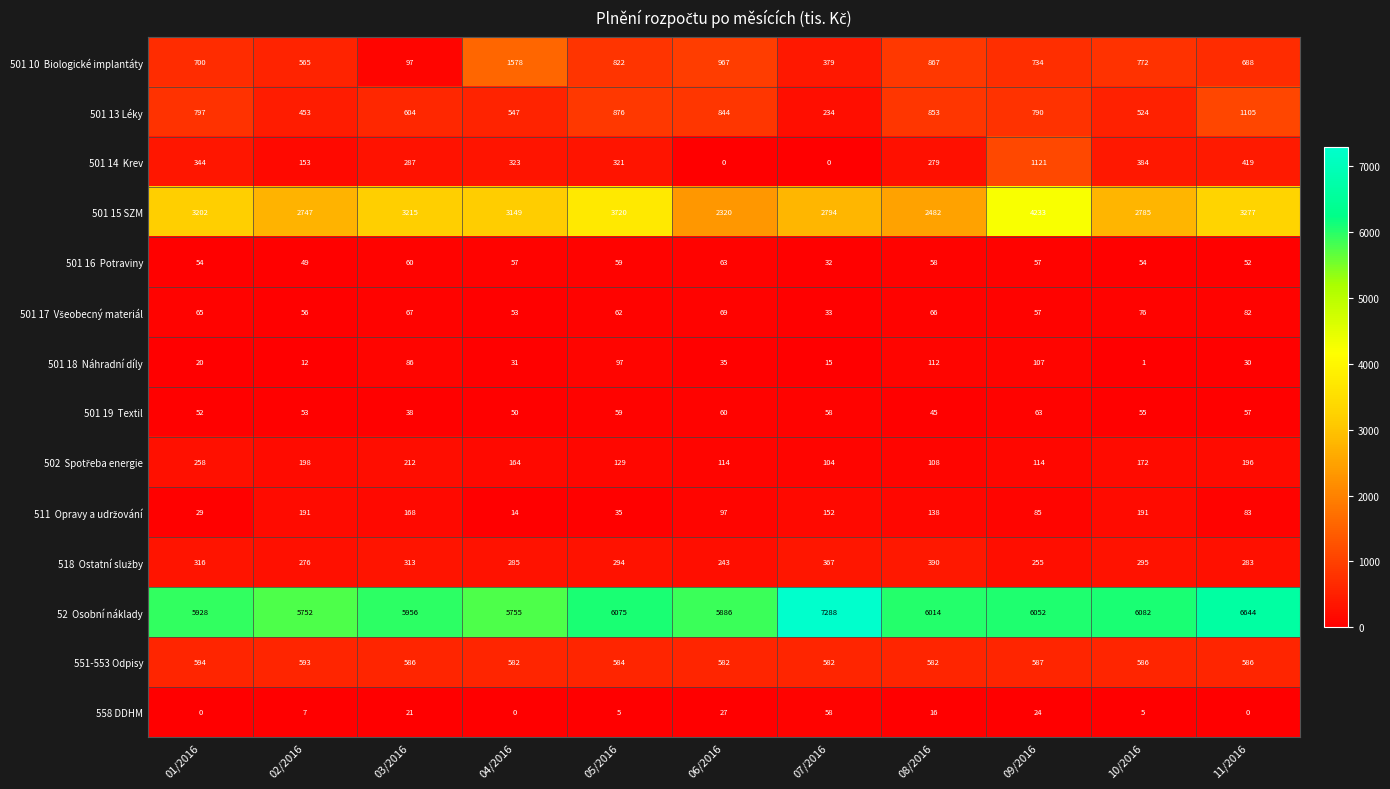

The 501 13 Léky series shows 353 at 05/2016. True or false?

False